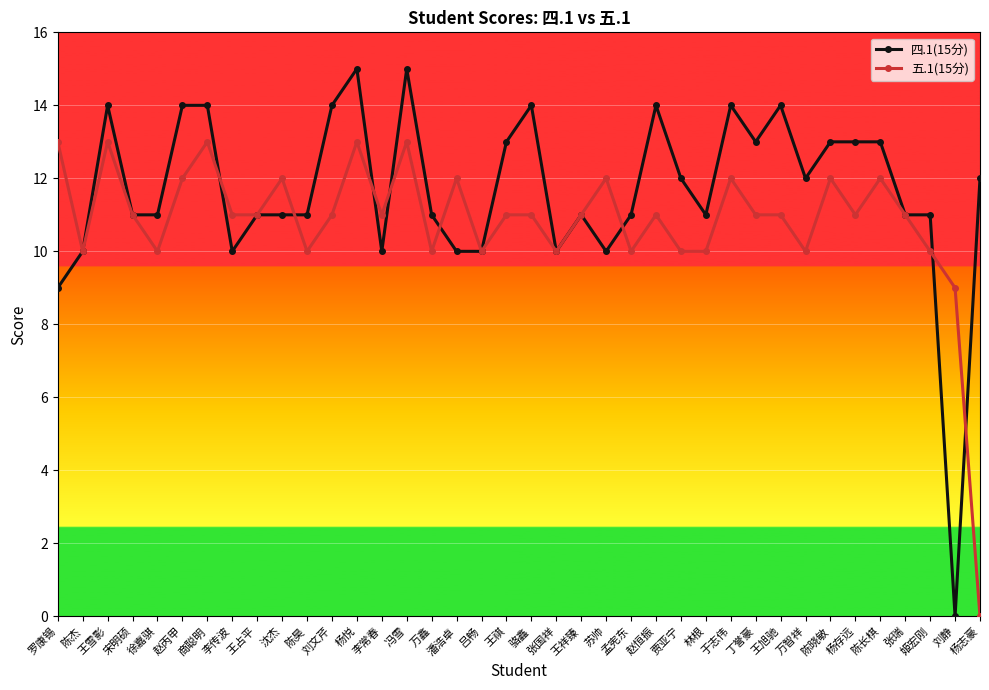

What position from the left is 王旭驰?

30